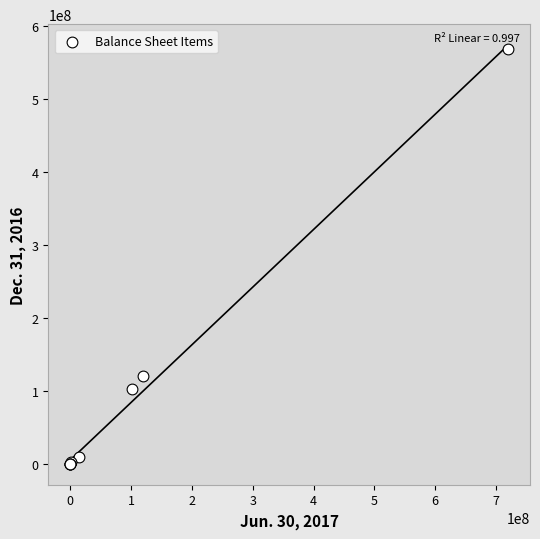

What Y value in the scatter plot is closest to 284276500?

120000000